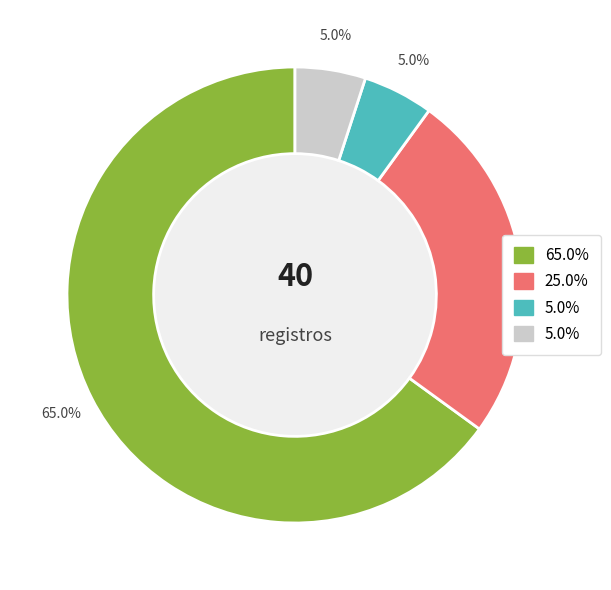

How many slices are in this pie chart?

4